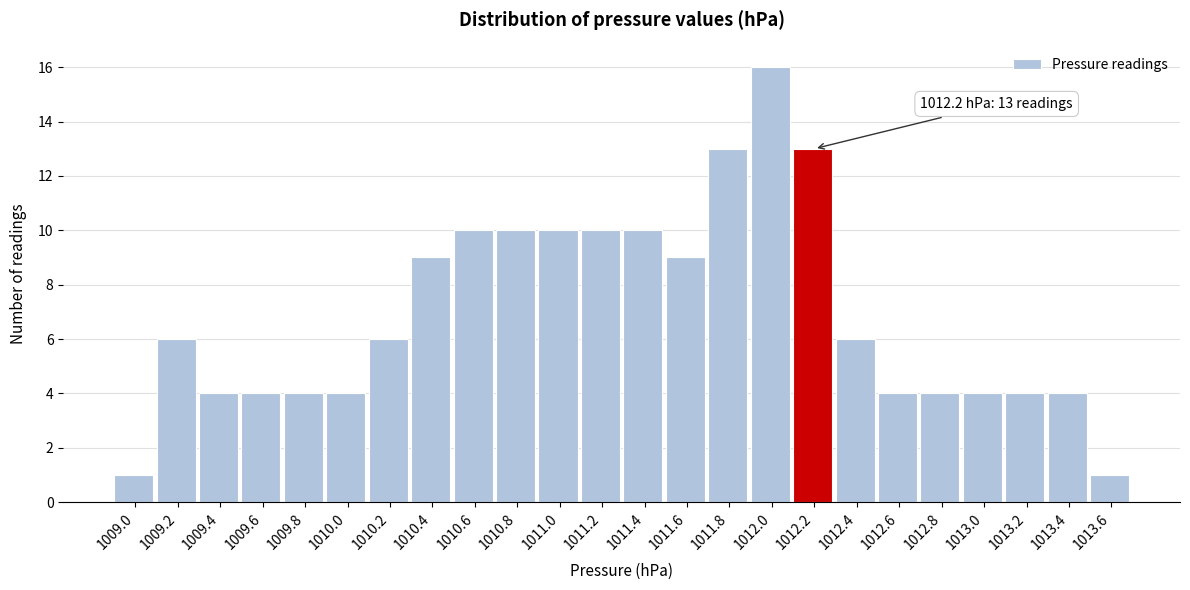

Which range on the x-axis has the tallest bar?

1011.9 to 1012.1